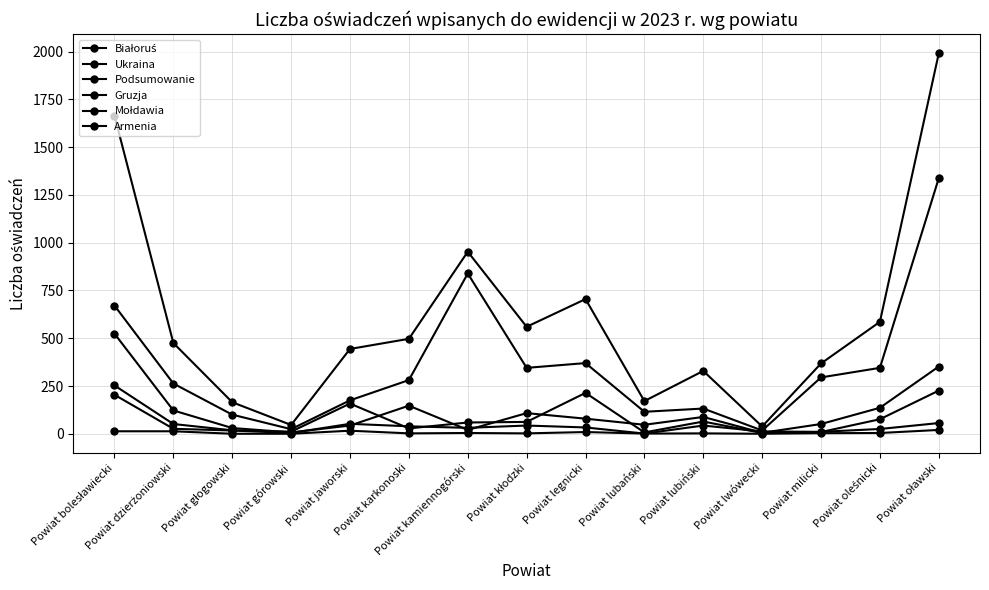

List the labels in order of Armenia value, largest first.

Powiat oławski, Powiat jaworski, Powiat bolesławiecki, Powiat dzierżoniowski, Powiat legnicki, Powiat kamiennogórski, Powiat oleśnicki, Powiat milicki, Powiat karkonoski, Powiat kłodzki, Powiat lubiński, Powiat lubański, Powiat głogowski, Powiat górowski, Powiat lwówecki